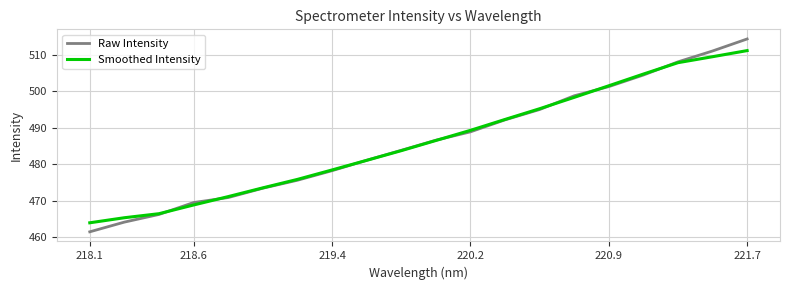

Reading right to left, list all the values displayed in this chart.

Raw Intensity: 514.4	511.1	508.1	504.5	501.3	498.8	495.0	492.2	488.9	486.6	483.8	481.1	478.2	475.6	473.4	470.8	469.4	466.2	464.1	461.4
Smoothed Intensity: 511.2	509.6	507.9	504.8	501.6	498.4	495.3	492.3	489.3	486.5	483.7	481.1	478.4	475.8	473.5	471.1	468.8	466.4	465.3	463.9